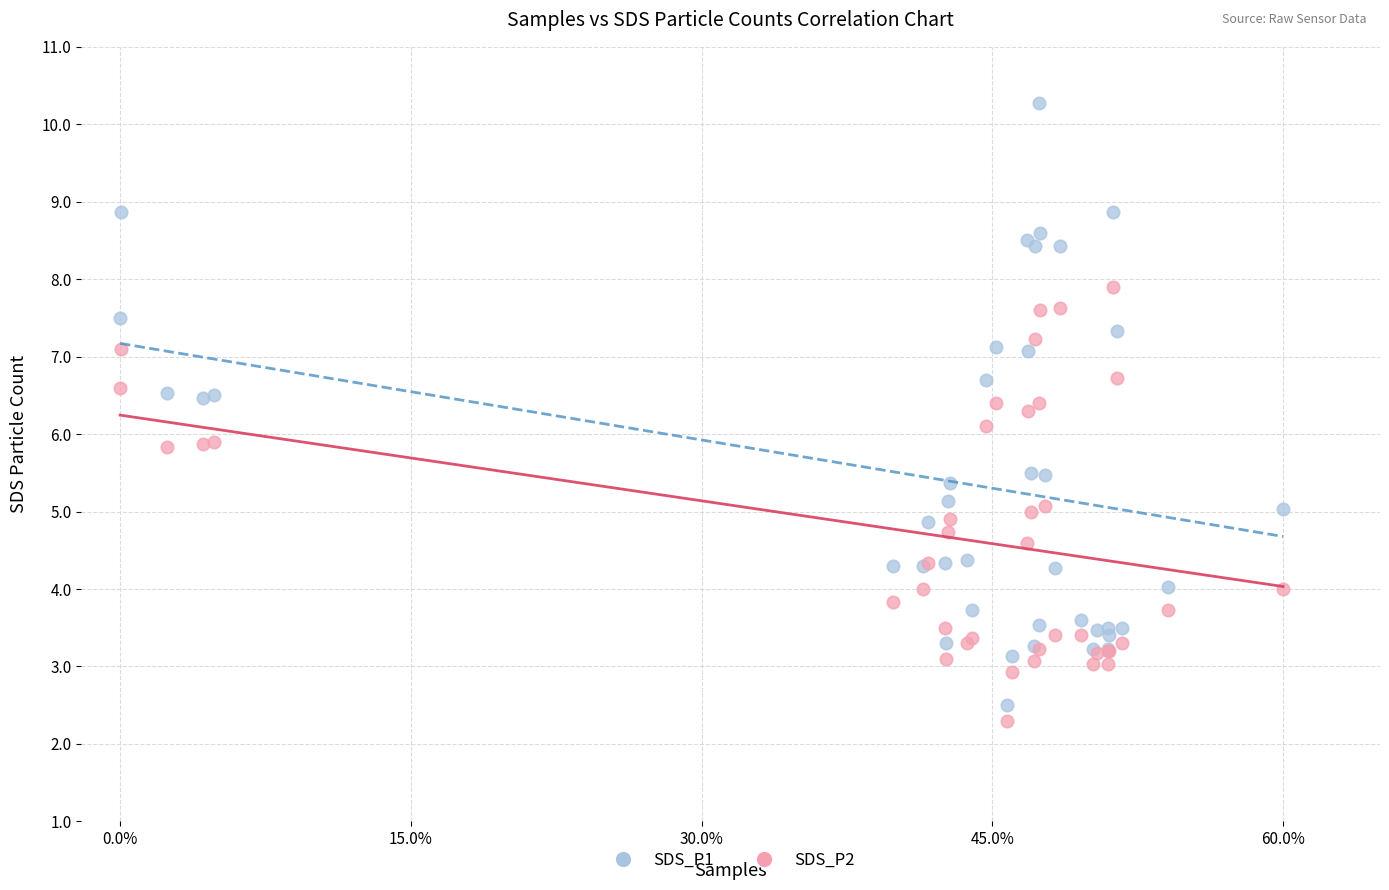

Which series has the widest spread of Y values?

SDS_P1